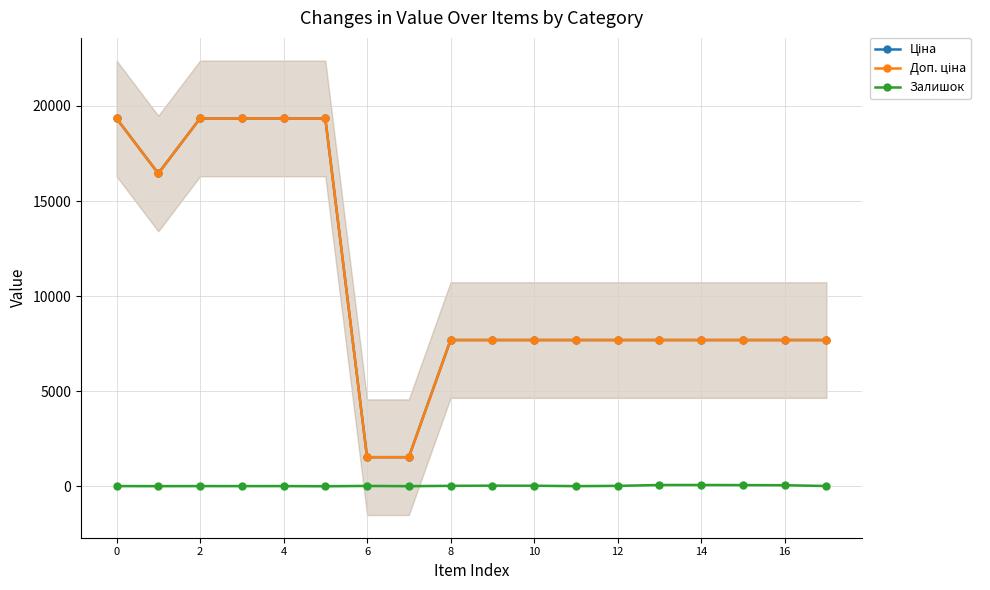

How many positive values does the Залишок series have?

17